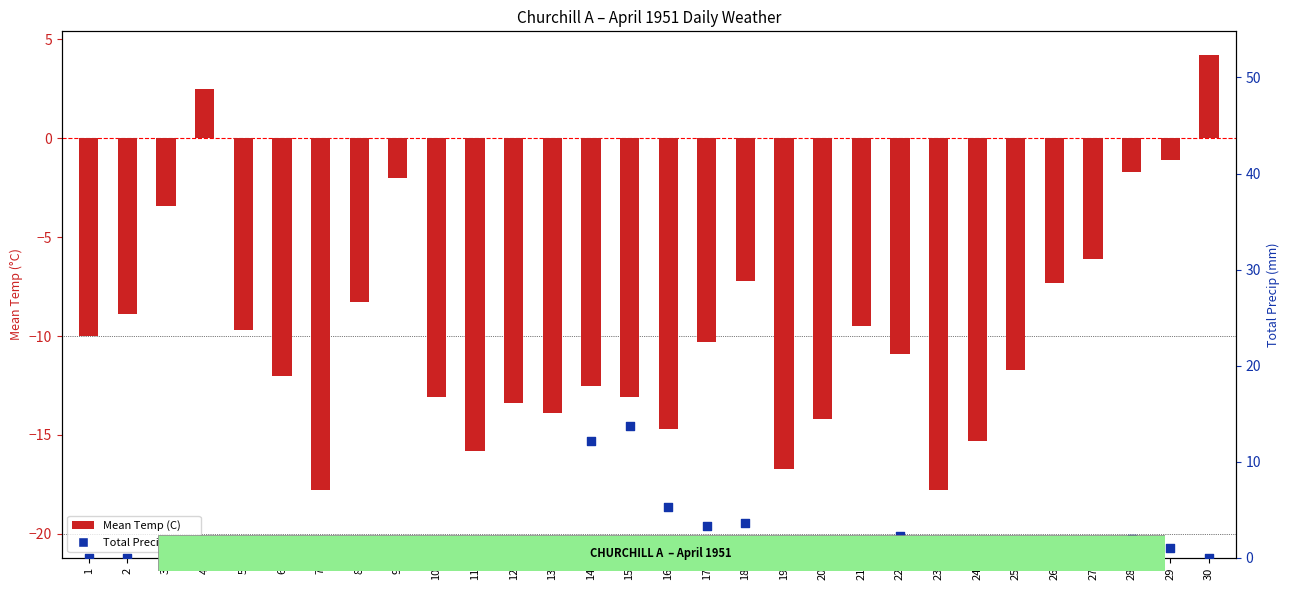

At which category is the sum across all series the highest?

30